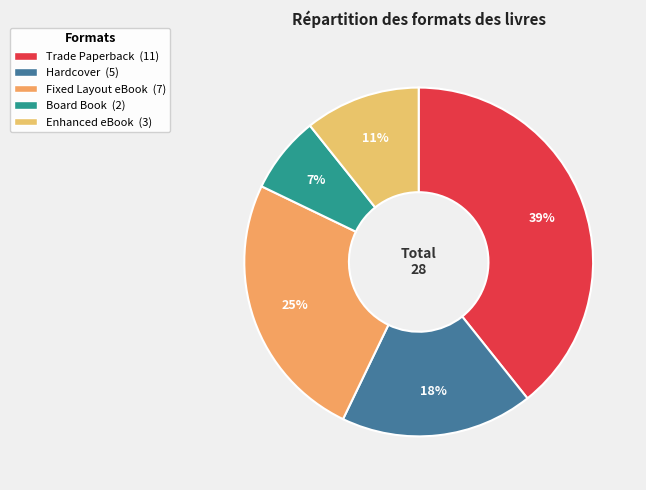

How much of the chart is everything except Trade Paperback?

60.7%